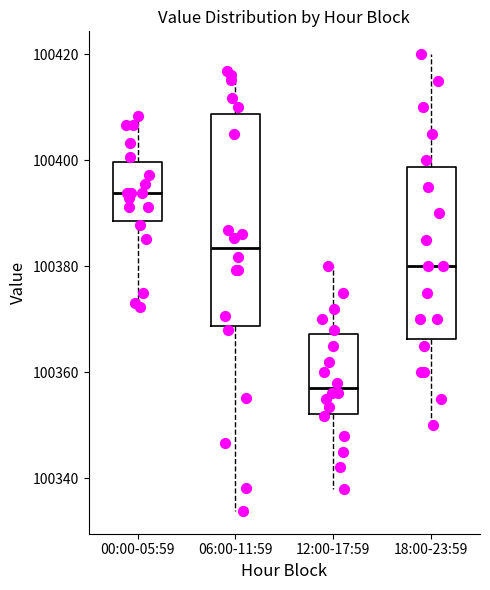

Where does the upper whisker of the box for 06:00-11:59 end on the y-axis? The values are not printed on the chart, so give them approximately, as read against the axis.

100416